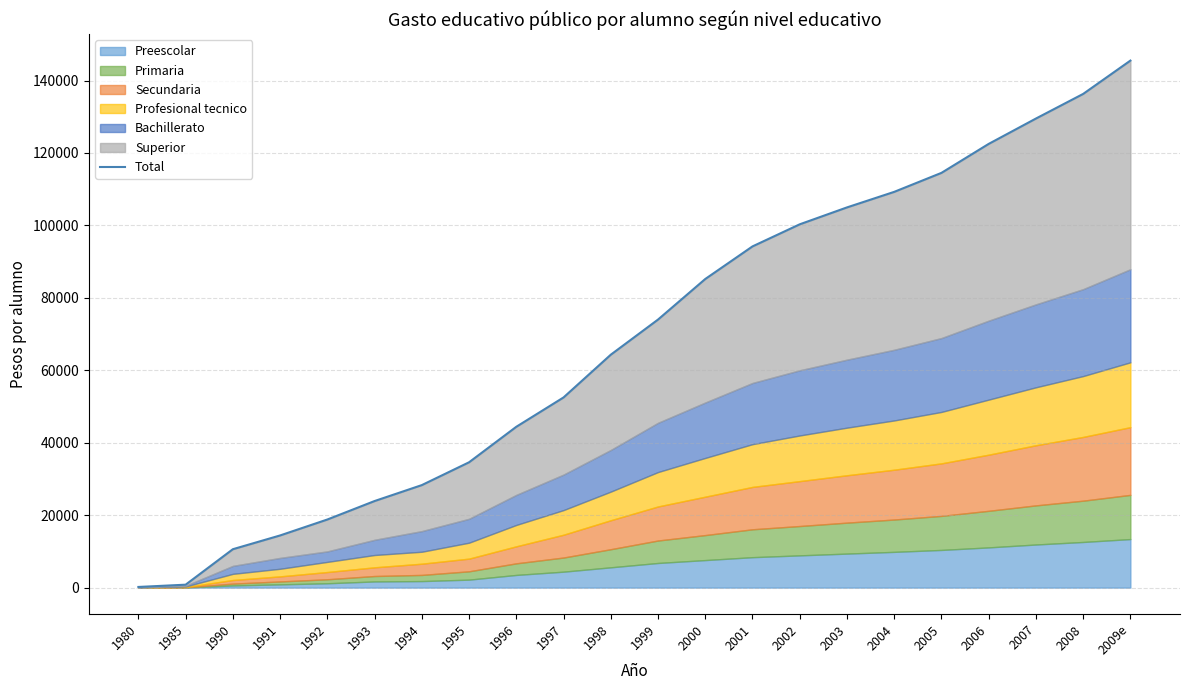

What is the approximate value at 2000?

85200.0